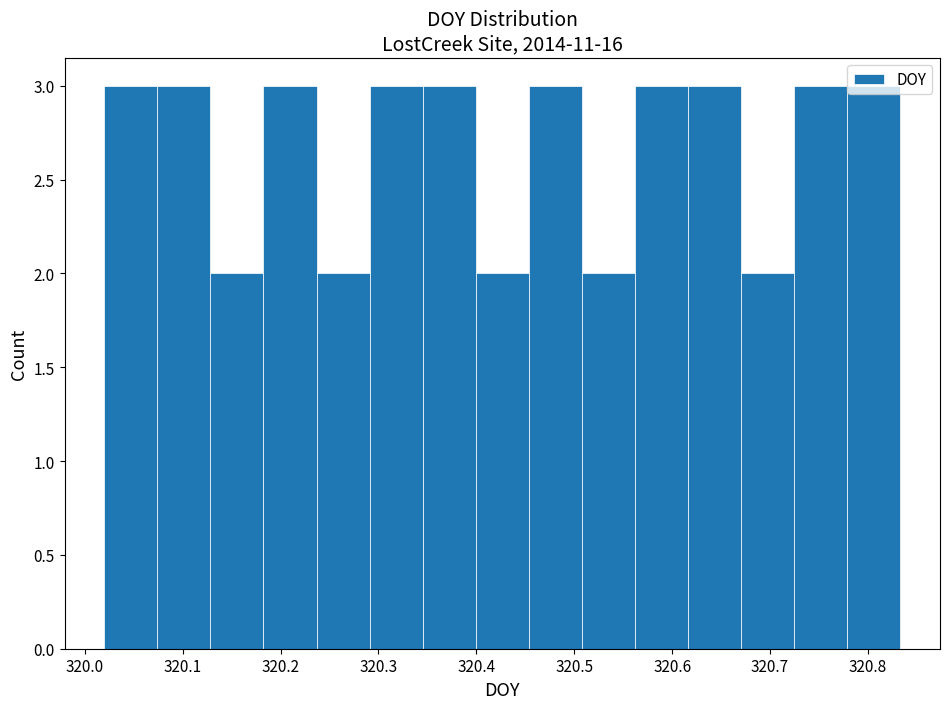

Reading left to right, transcribe this chart: for each bar, give the range it covers on the x-axis and its height. Neither the bar edges nor the heights are printed on the chart, so give them approximately, as read against the axes.

320.02 to 320.07: 3
320.07 to 320.13: 3
320.13 to 320.18: 2
320.18 to 320.24: 3
320.24 to 320.29: 2
320.29 to 320.35: 3
320.35 to 320.40: 3
320.40 to 320.45: 2
320.45 to 320.51: 3
320.51 to 320.56: 2
320.56 to 320.62: 3
320.62 to 320.67: 3
320.67 to 320.72: 2
320.72 to 320.78: 3
320.78 to 320.83: 3